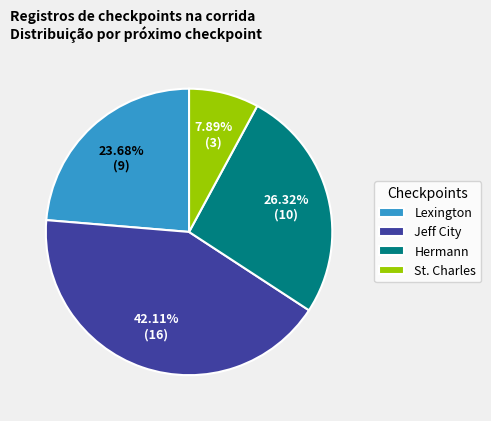

Which slice is the largest?

Jeff City